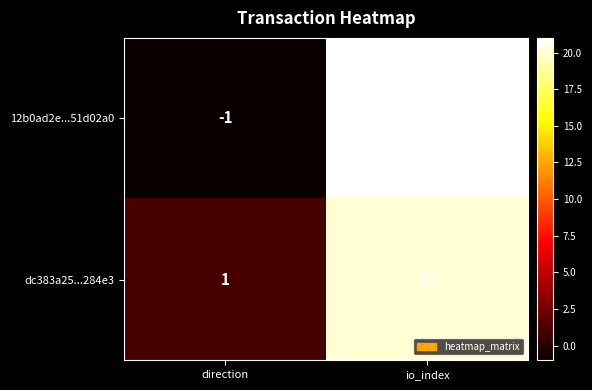

Which series has the largest total across all categories?

dc383a25...284e3